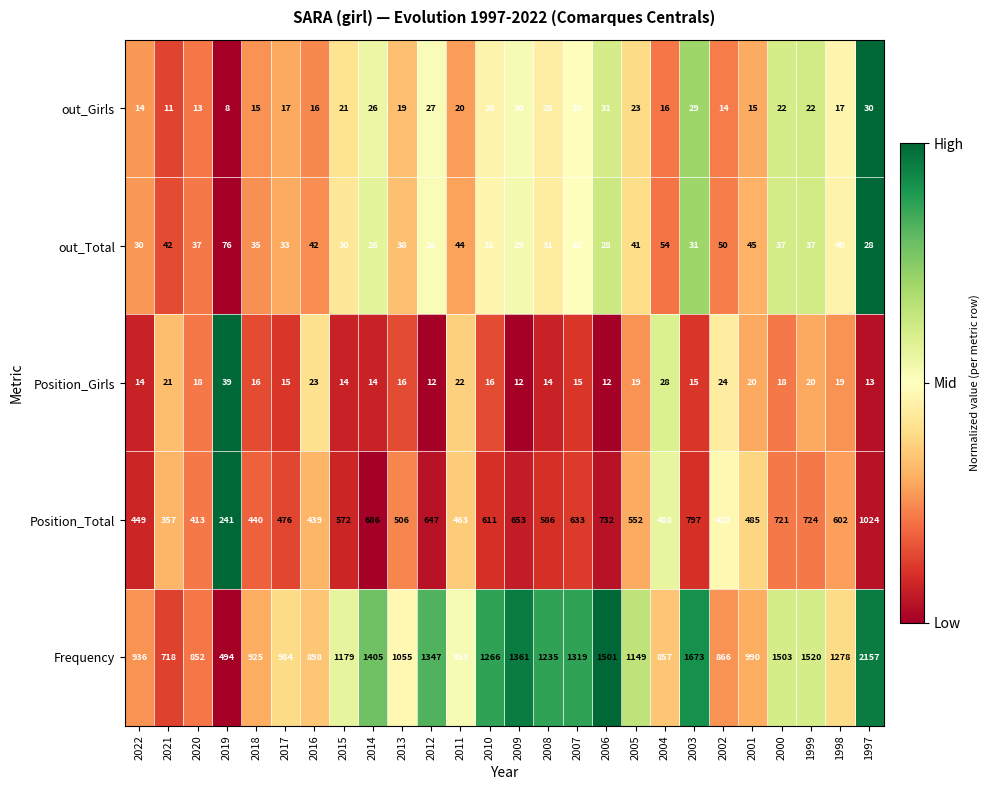

At which label is Frequency closest to 1325?

2007